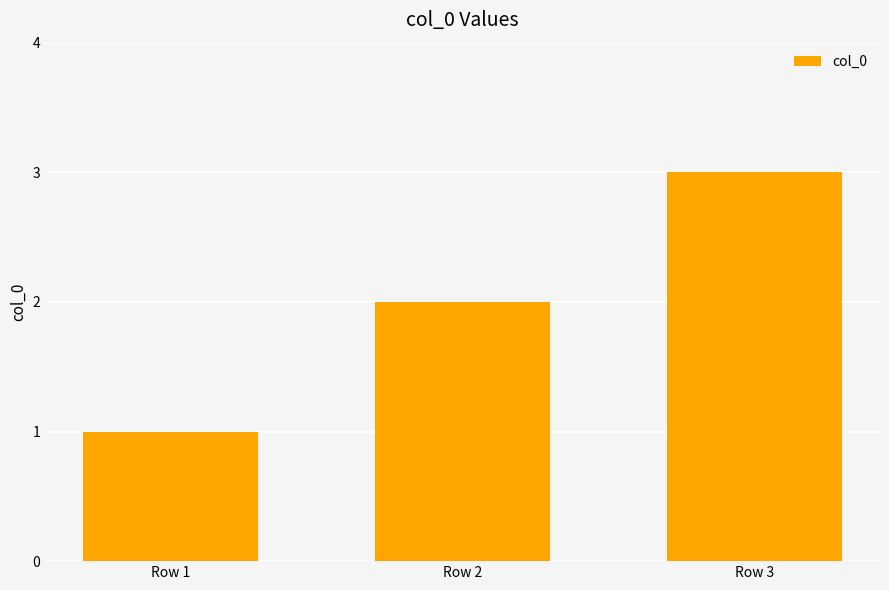

Approximately how many times larger is the value at Row 1 compared to Row 3?

0.3